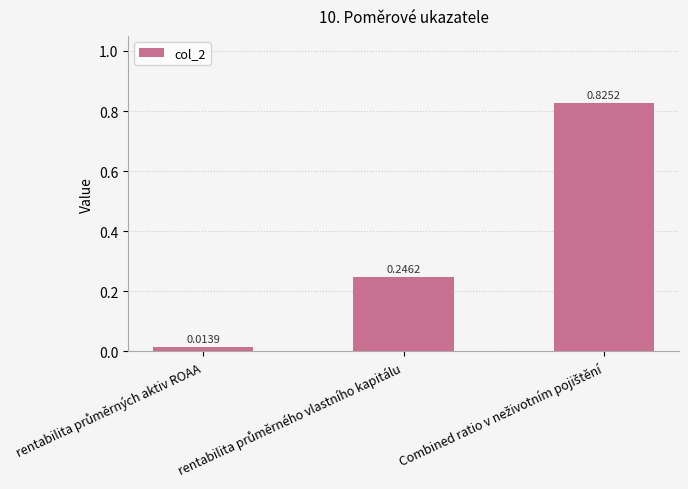

What is the sum of all values?

1.1